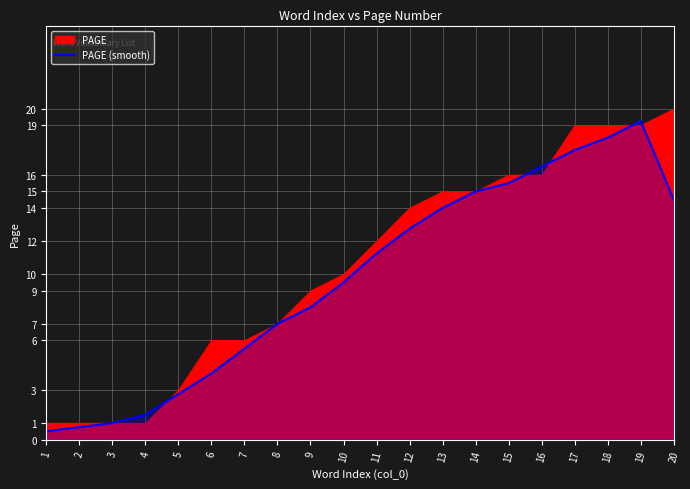

At which category does the data reach its first local peak?

19